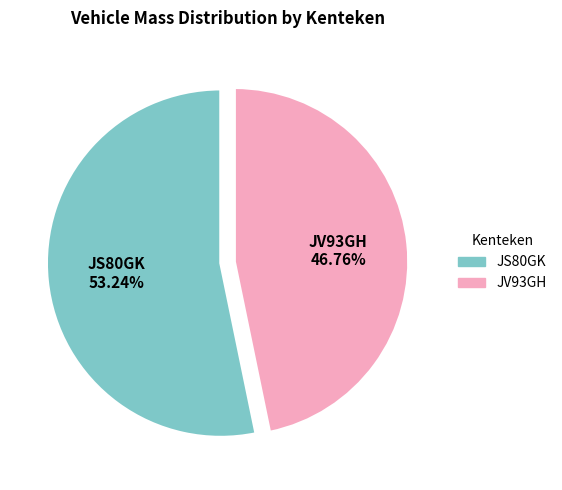

Count the number of slices in the pie.

2